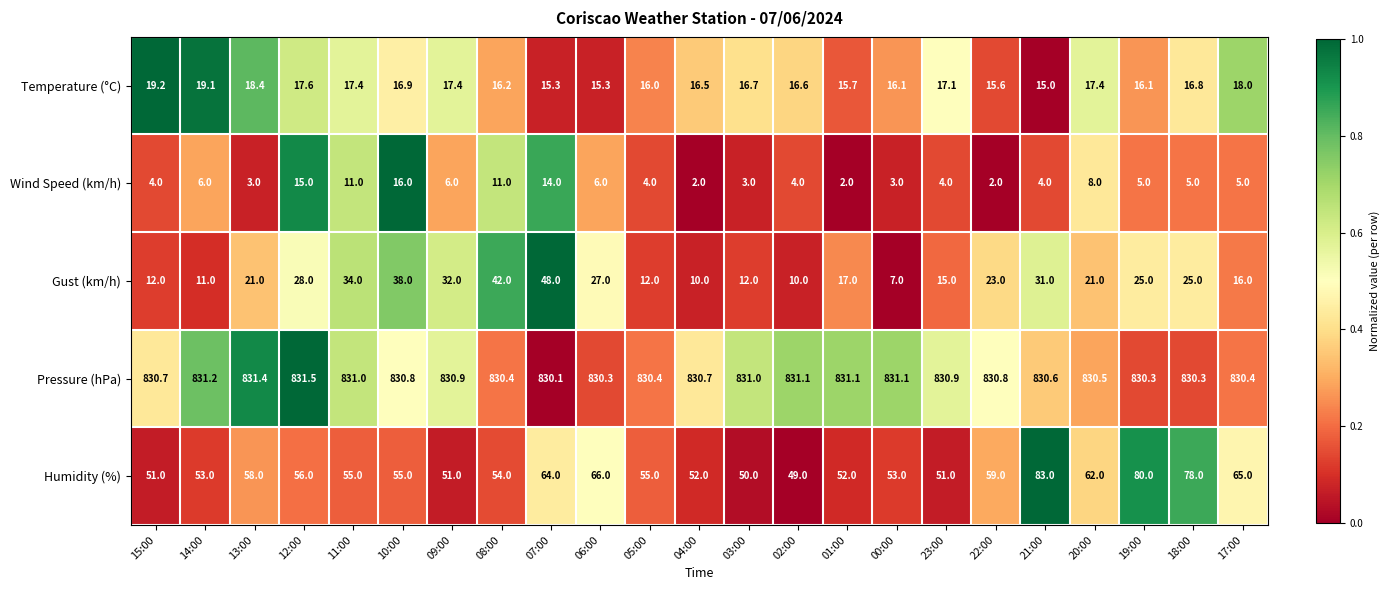

Rank the series at 21:00 from lowest to highest value.

Wind Speed (km/h), Temperature (°C), Gust (km/h), Humidity (%), Pressure (hPa)